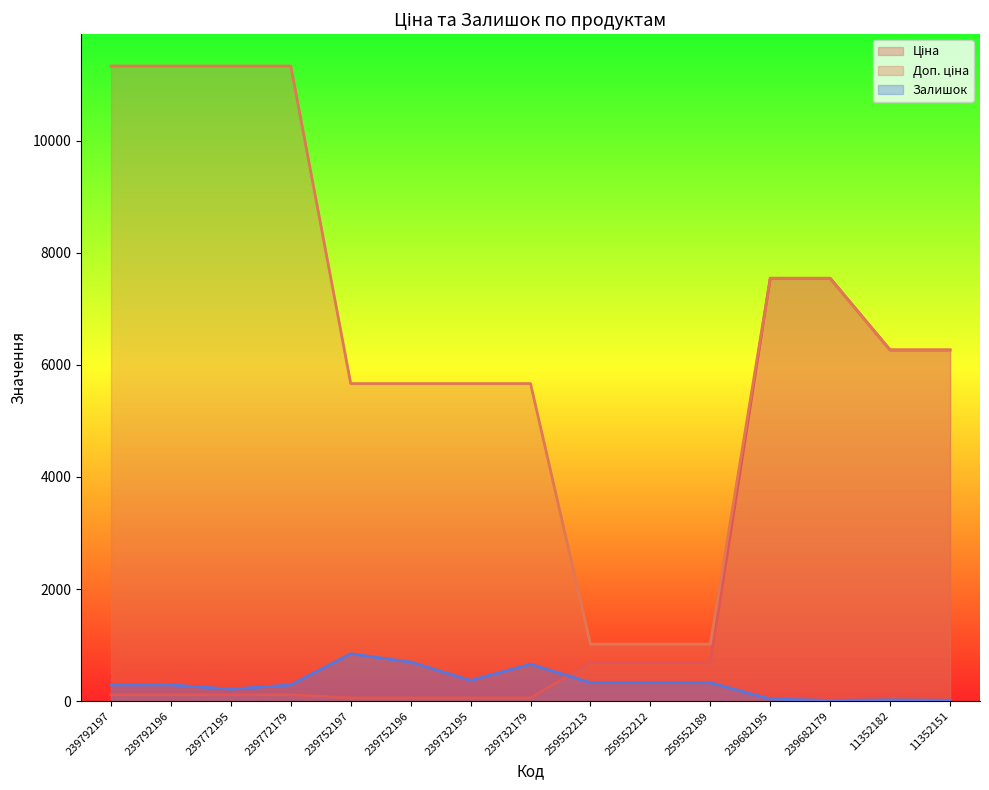

At how many categories does at least one series exceed 435?

15